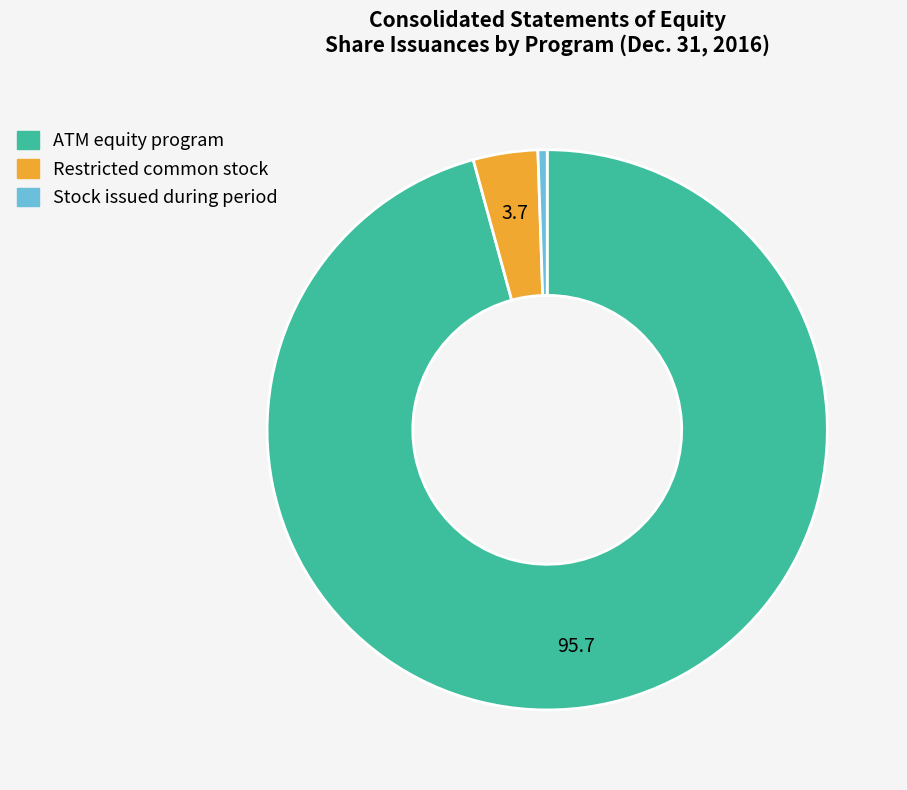

Which slice is the largest?

ATM equity program